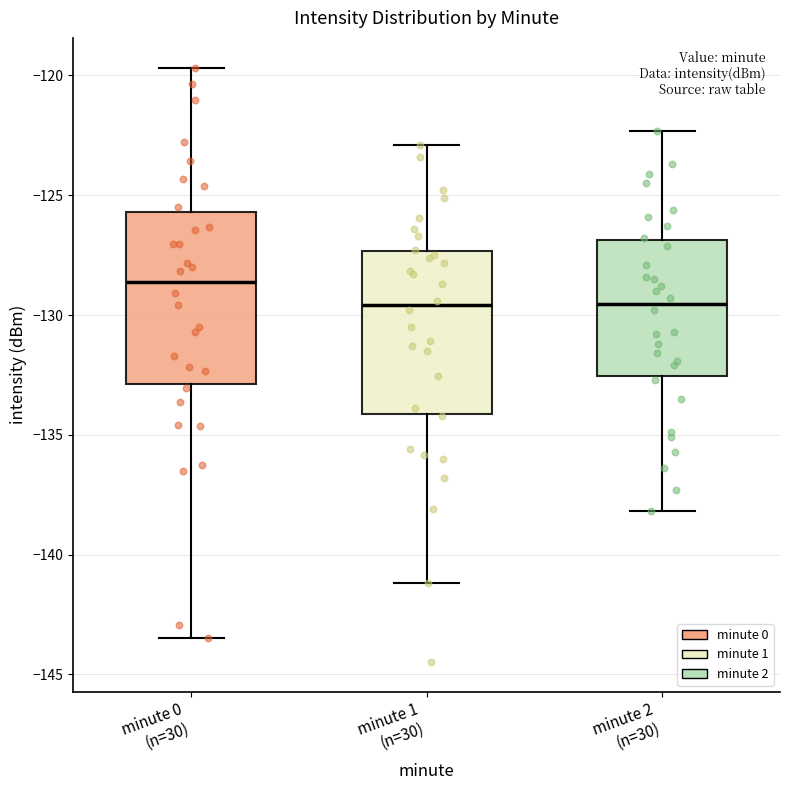

Which box has the highest median line?

minute 0 (n=30)